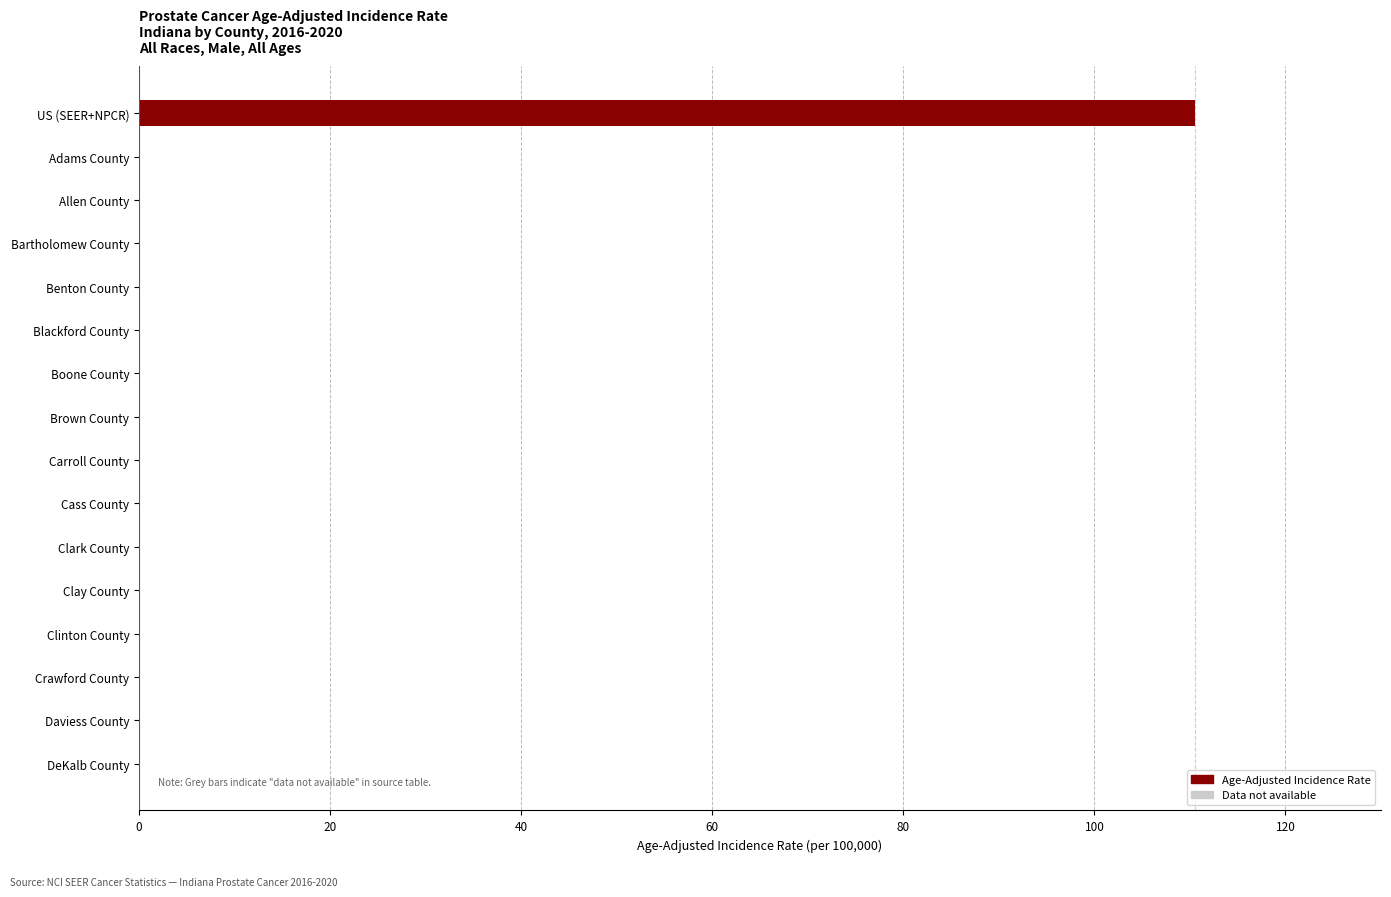

At which category does the chart reach its peak across all series?

US (SEER+NPCR)